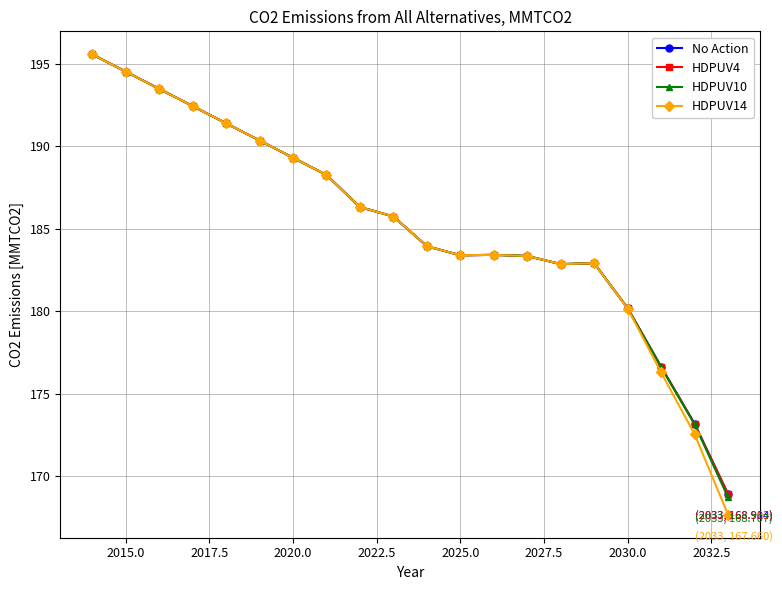

How many lines are shown in the chart?

4